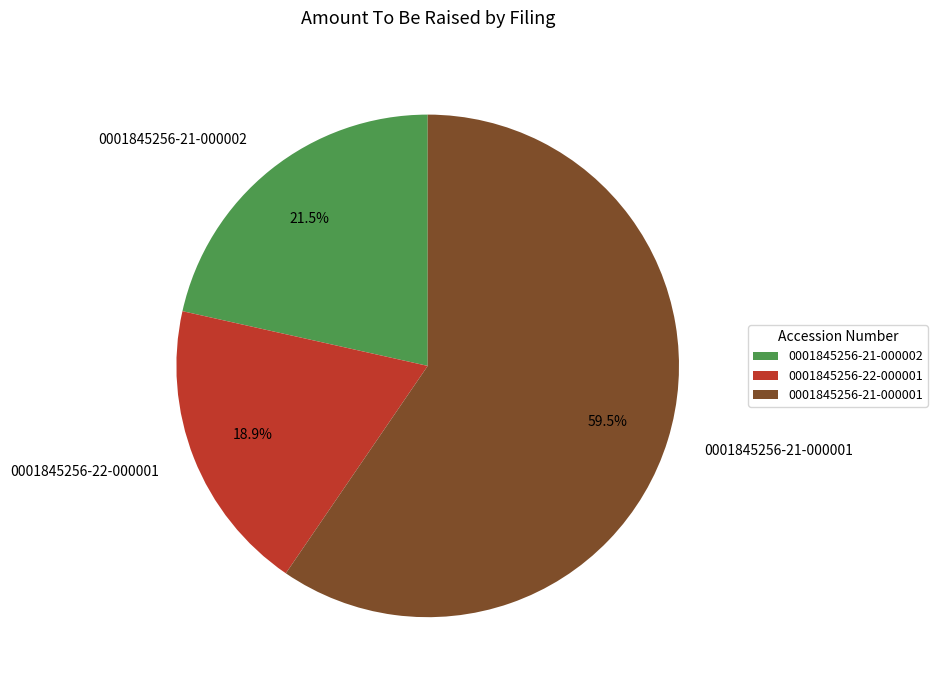

To the nearest percent, what percentage of the pie is 0001845256-22-000001?

19%